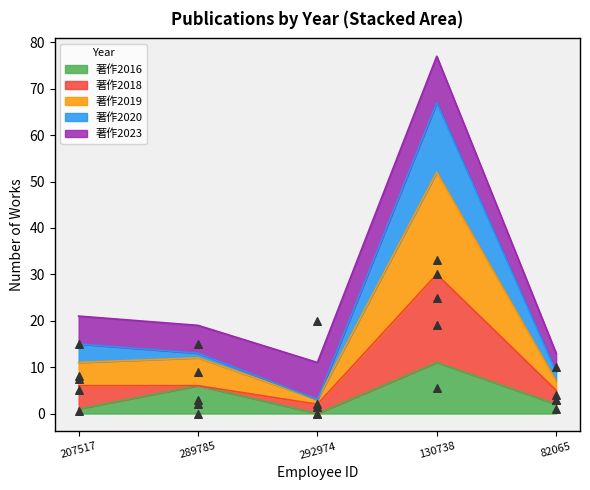

Which series reaches the minimum Y coordinate?

著作2016